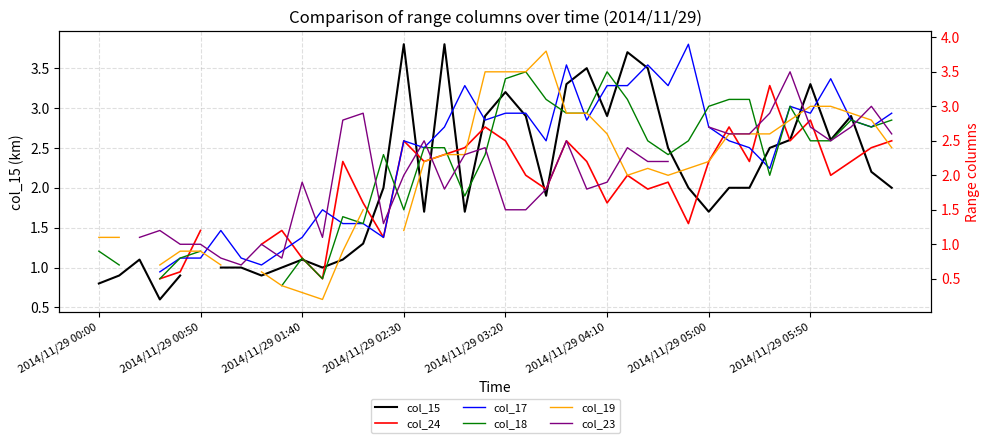

What is the difference between the maximum and minimum values in the col_23 series?

2.8